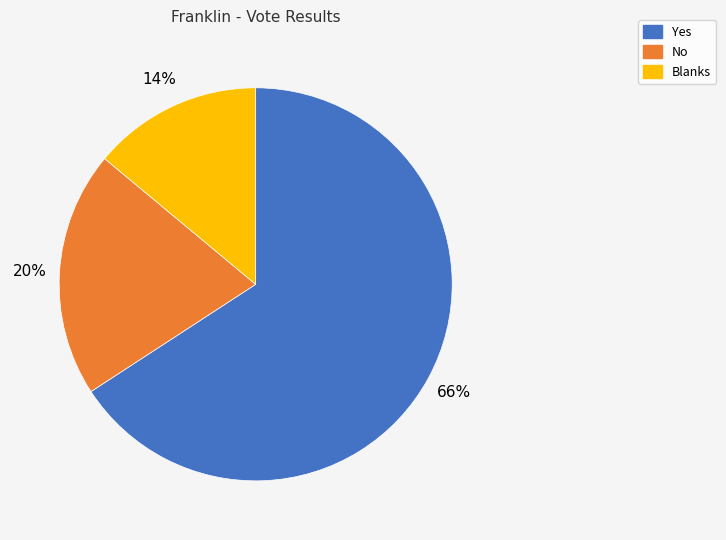

To the nearest percent, what is the combined percentage of No and Blanks?

34%